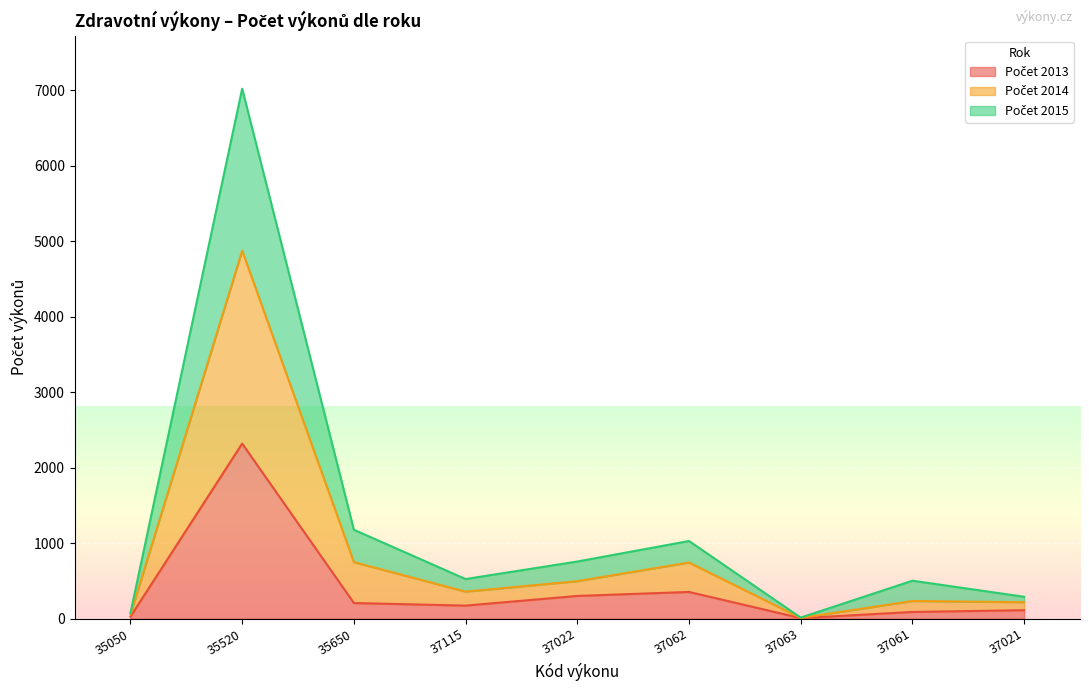

What is the total value across all series at 35520?

7023